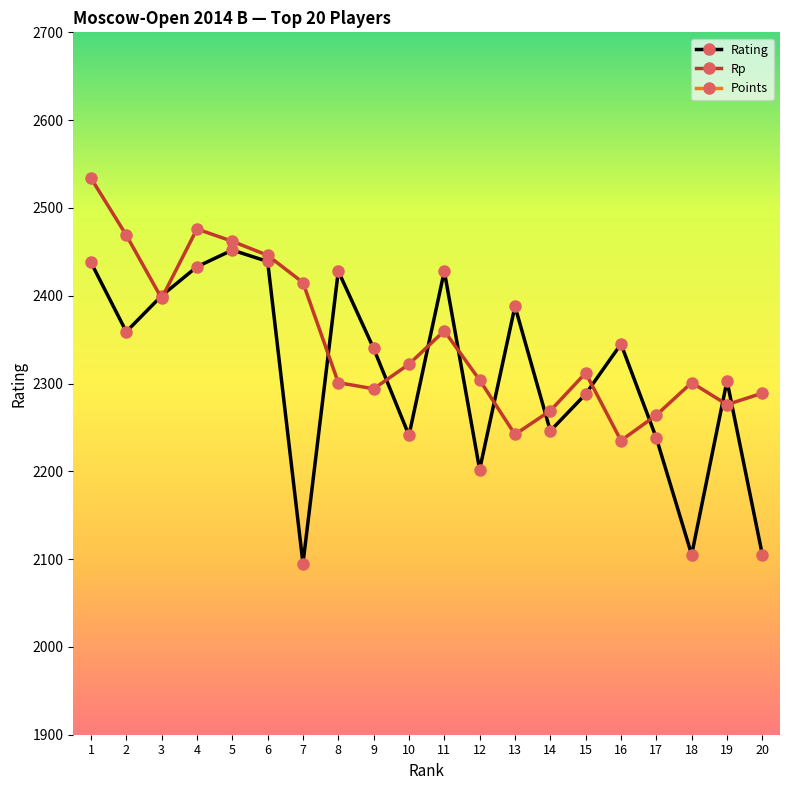

True or false: Rp has more than 0 interior local peaks.

True